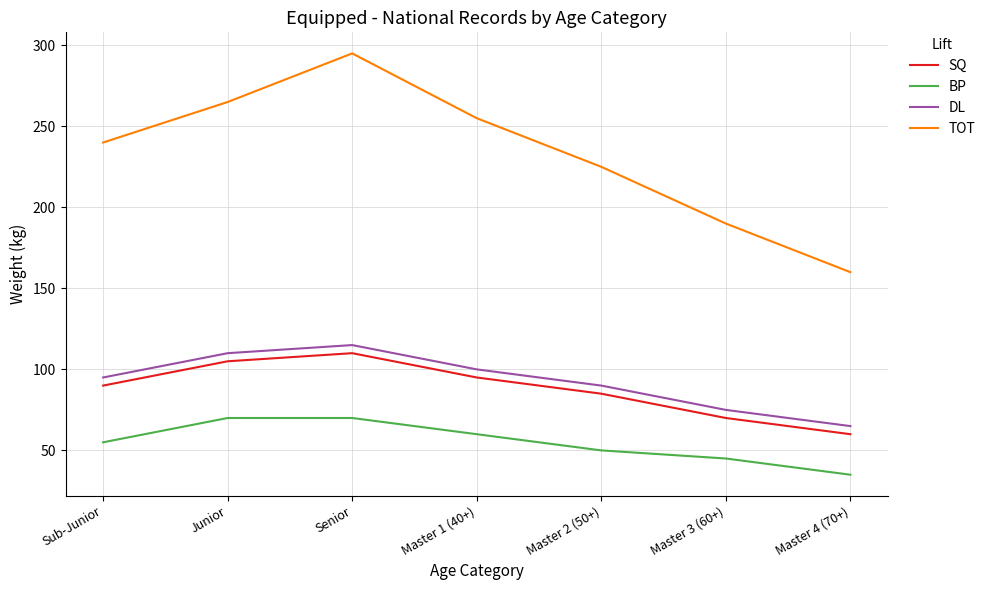

What is the average value of the TOT series?

233